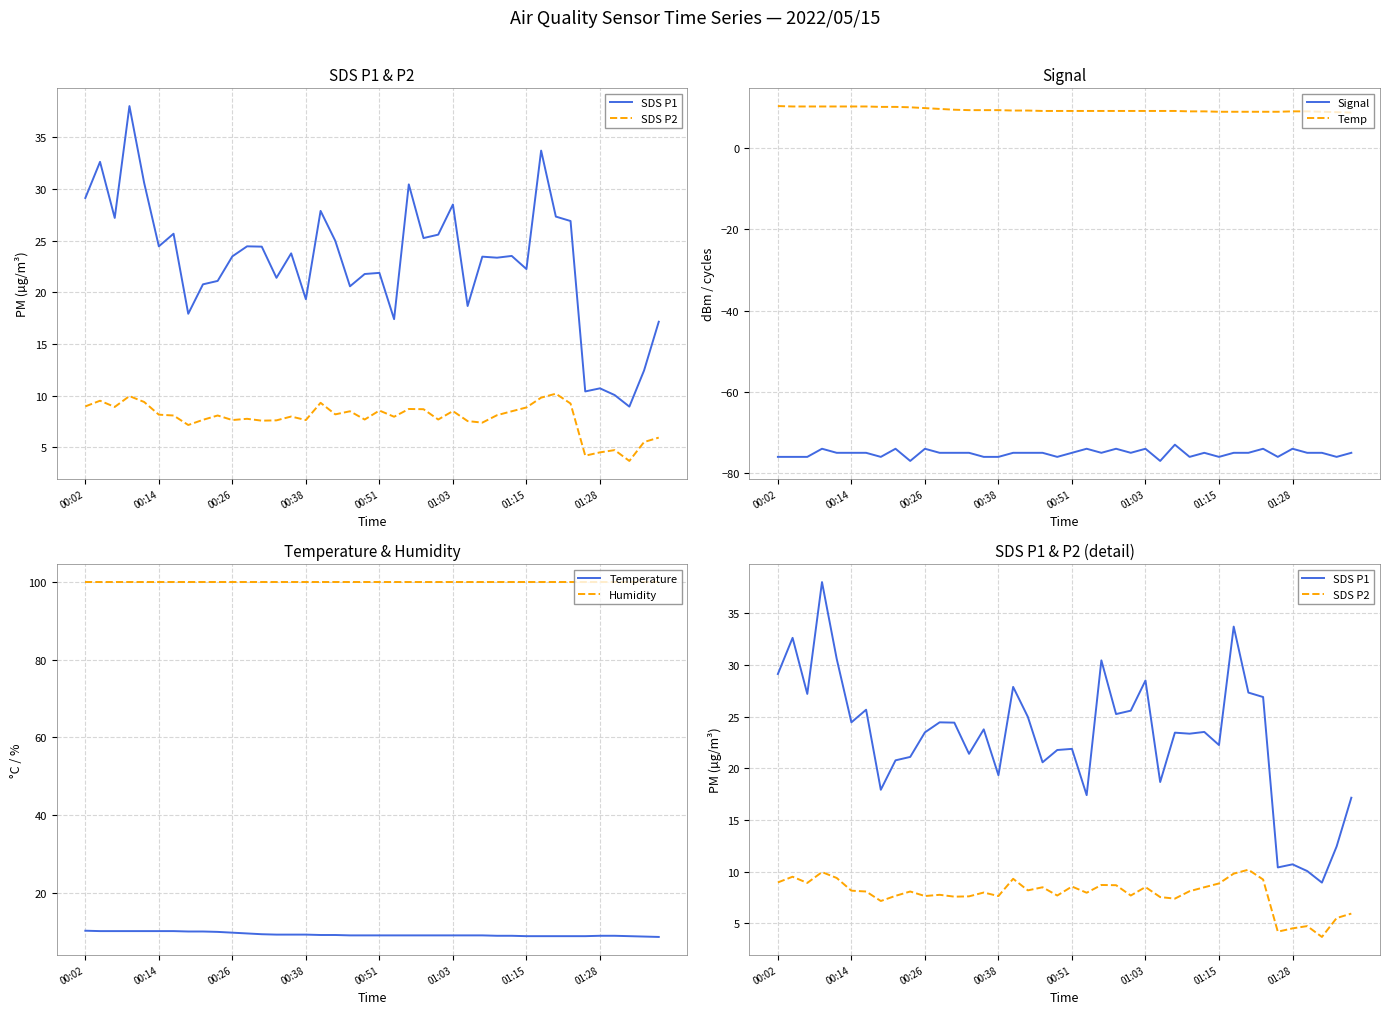

True or false: Temp and Signal cross at least once.

False